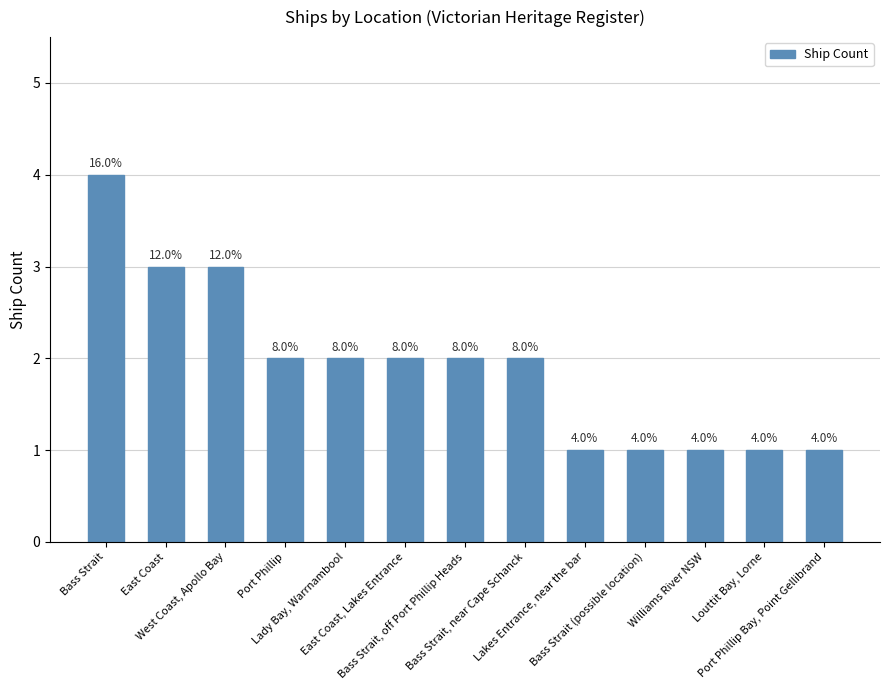

Are the bars horizontal?

No